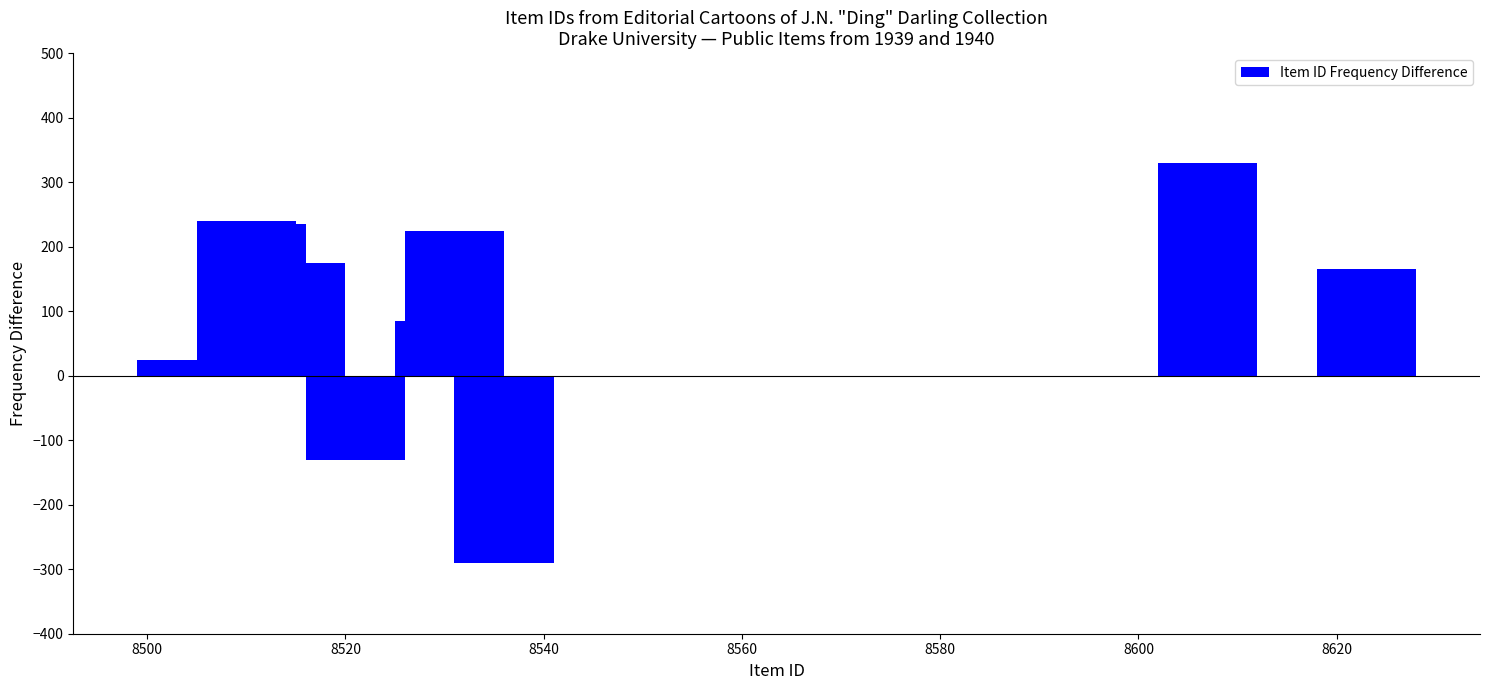

What is the value of the 7th bar from the left?

225